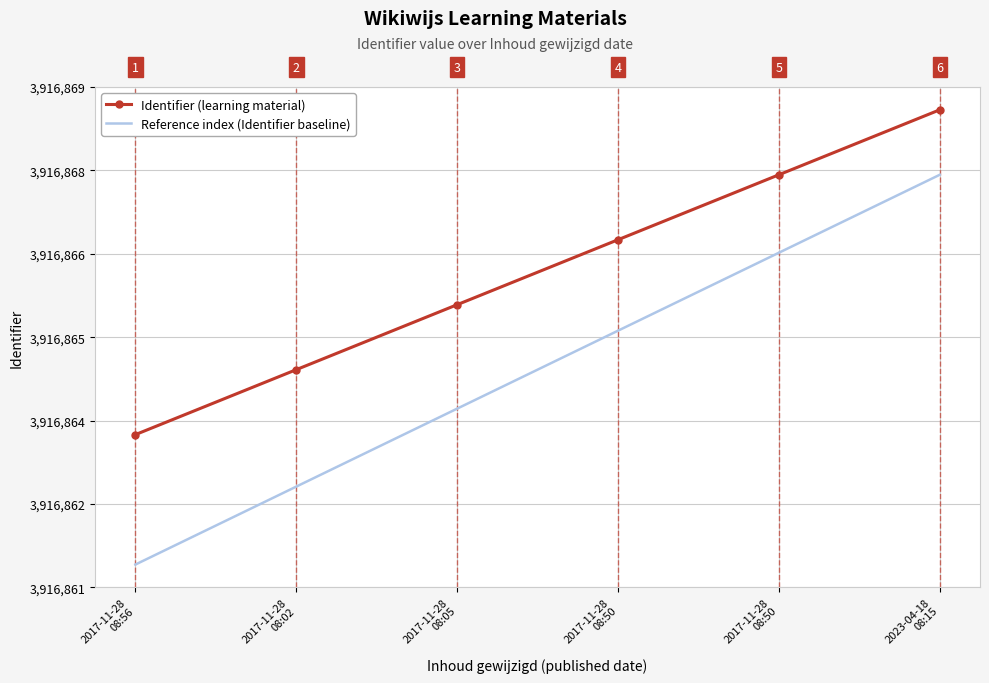

Between 2017-11-28
08:50 and 2017-11-28
08:50, which is larger?

2017-11-28
08:50